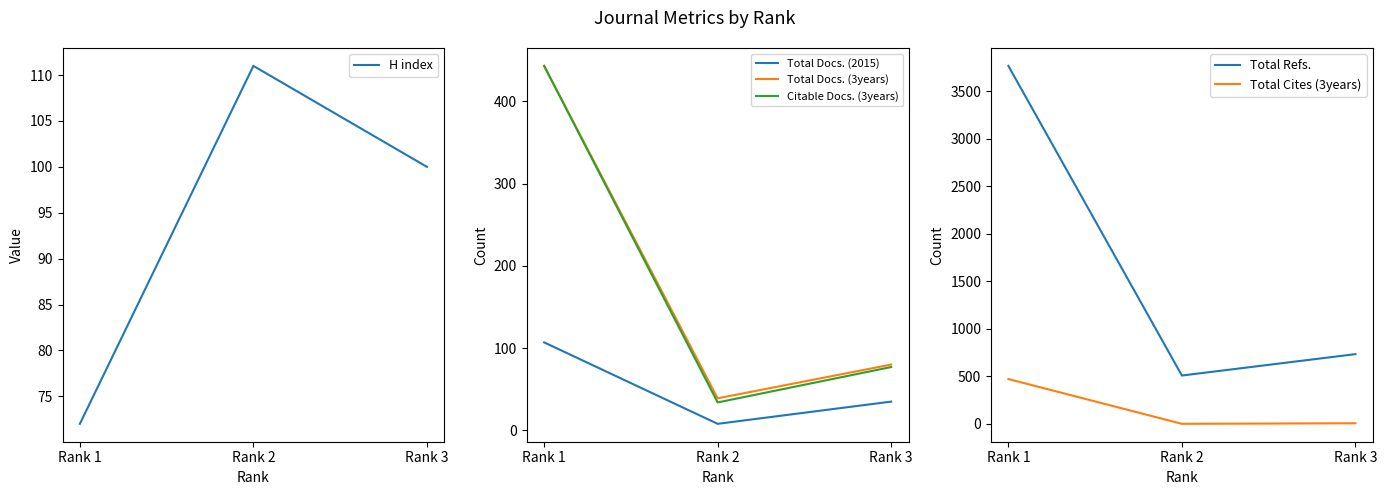

What are all the series names shown in the legend?

H index, Total Docs. (2015), Total Docs. (3years), Citable Docs. (3years), Total Refs., Total Cites (3years)